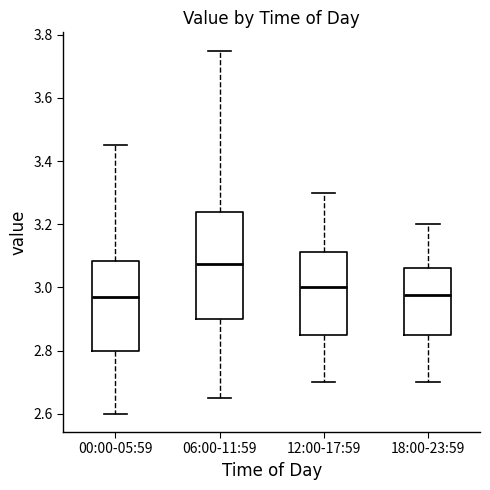

Where is the lower edge of the box for 18:00-23:59 on the y-axis? The values are not printed on the chart, so give them approximately, as read against the axis.

2.86